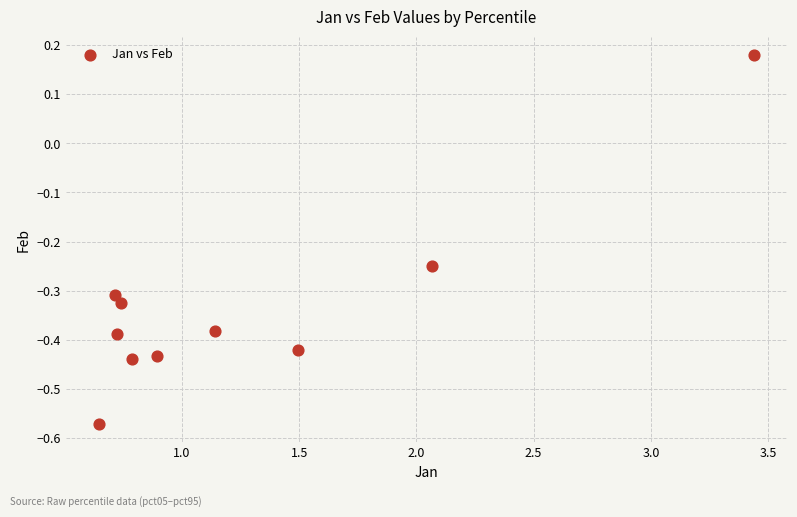

What is the range of Y values (max minus min)?

0.8